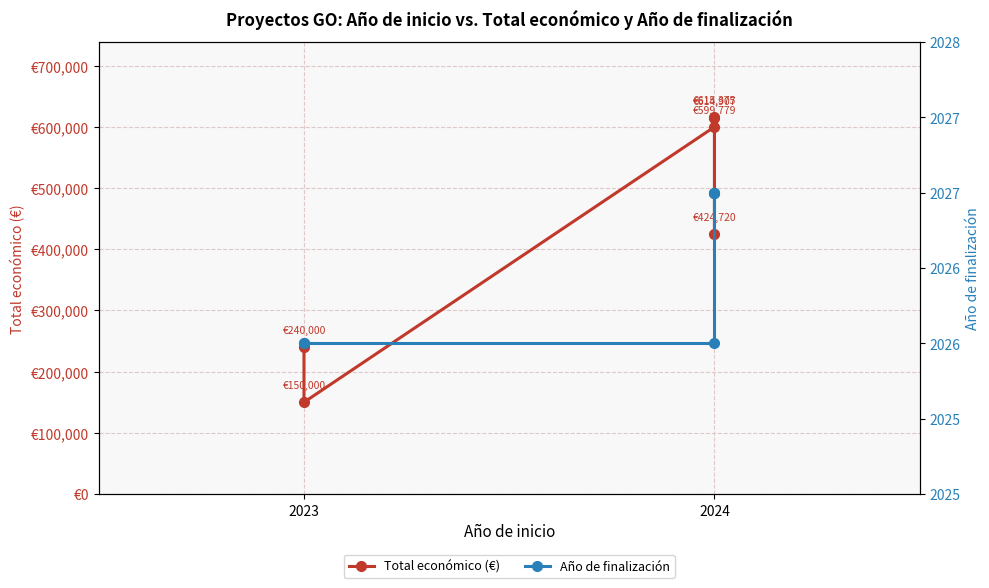

True or false: Total económico (€) and Año de finalización intersect in this chart.

False